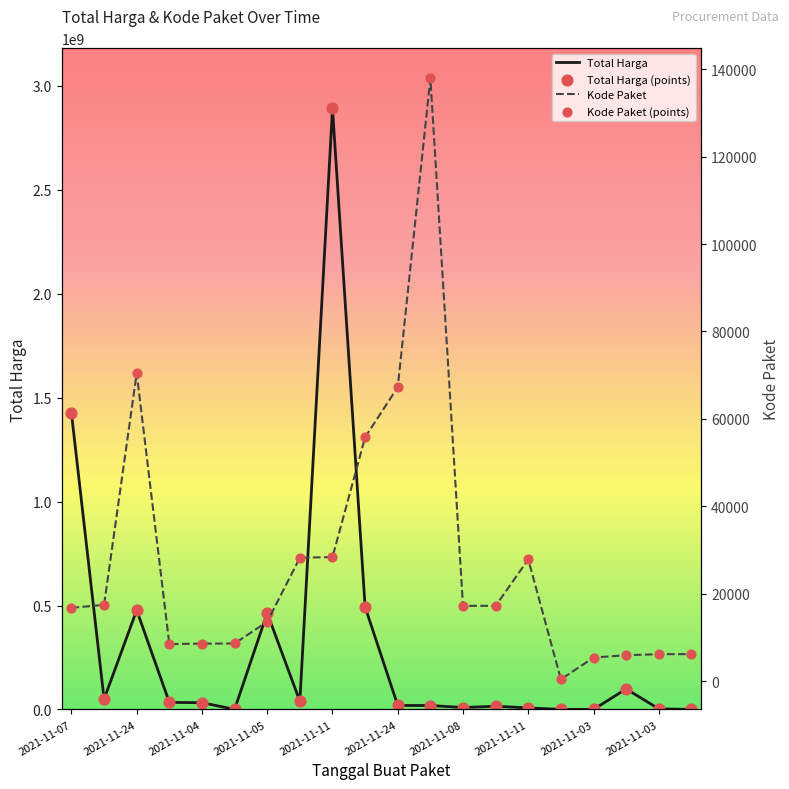

Which series has the largest total across all categories?

Total Harga